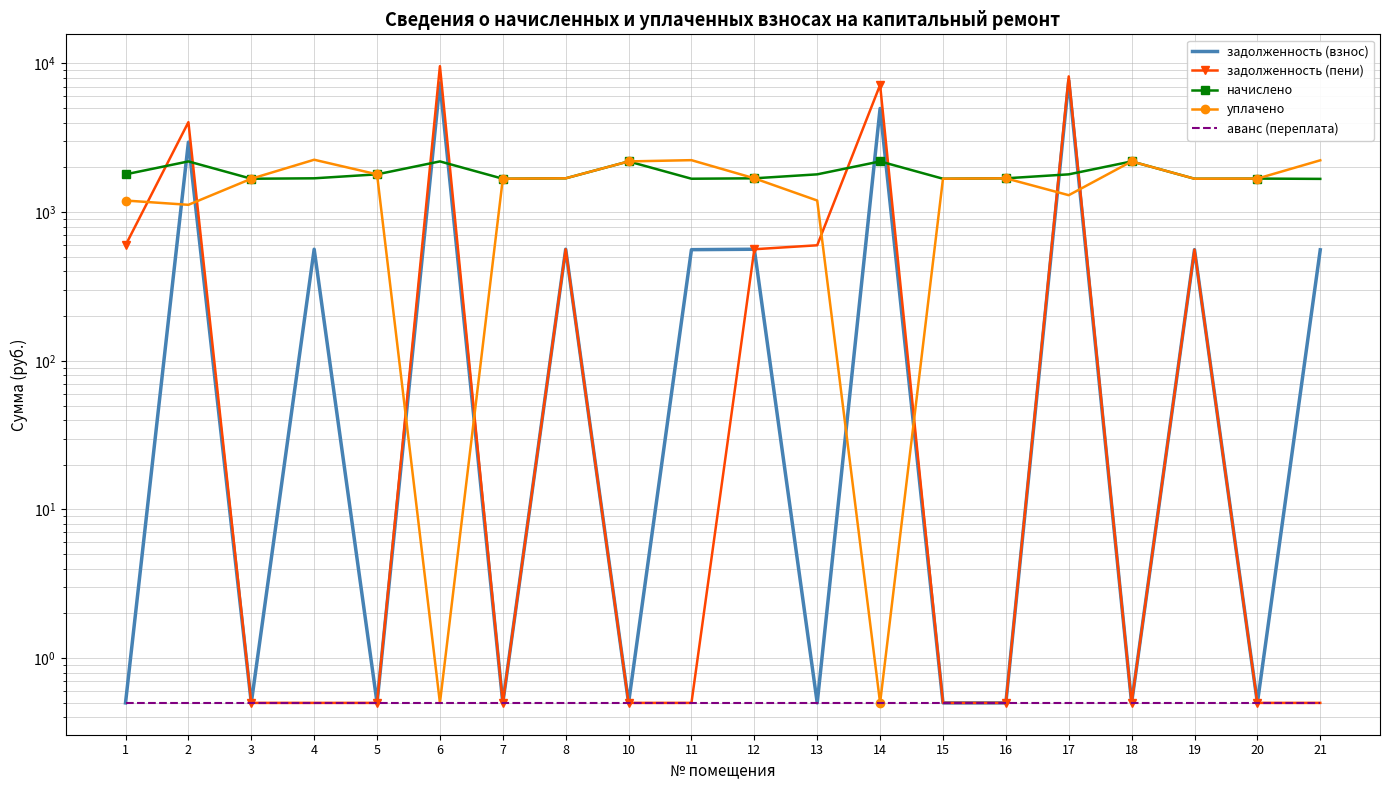

How many distinct data groups are displayed?

5